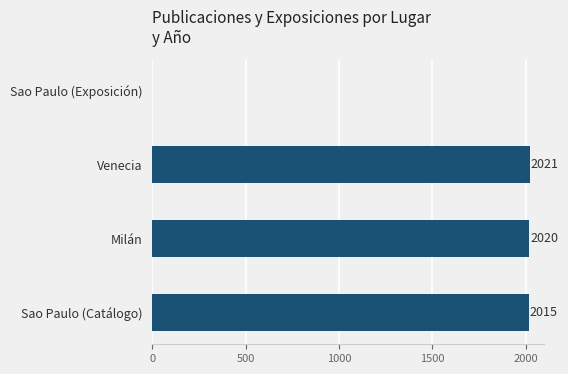

The chart shows a value of 1385 at Milán. True or false?

False